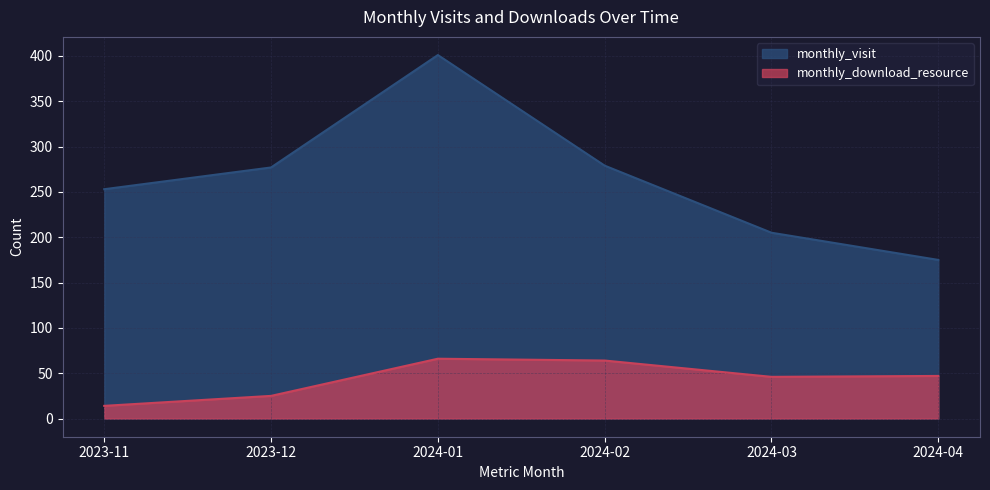

What is the value of the monthly_download_resource point at the 1st from the left?

14